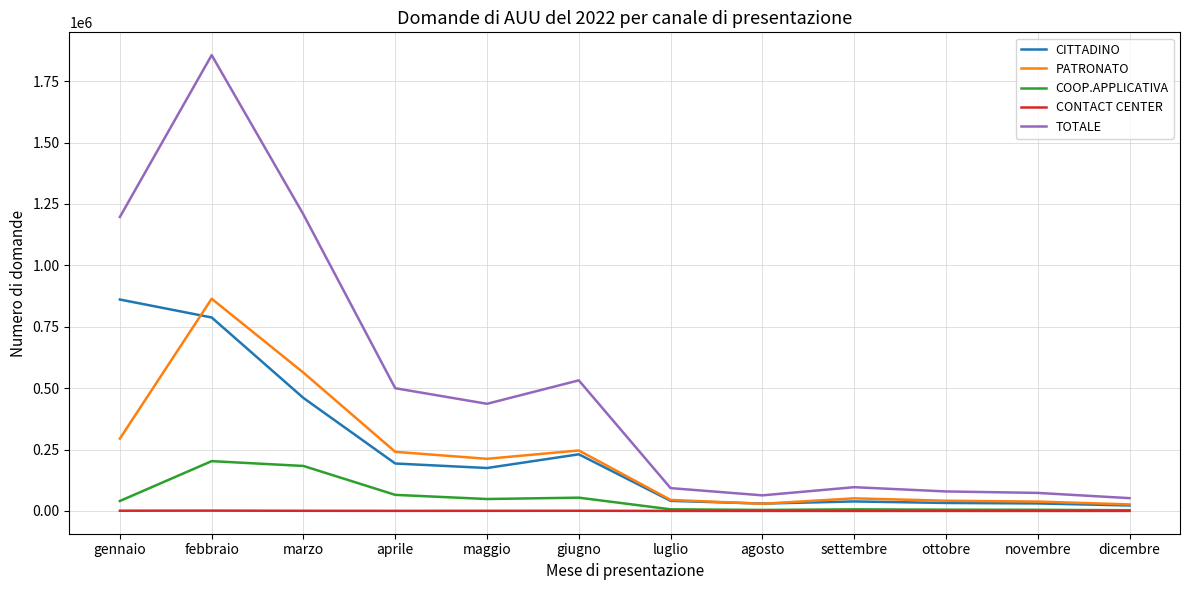

At how many categories does at least one series exceed 646237?

3